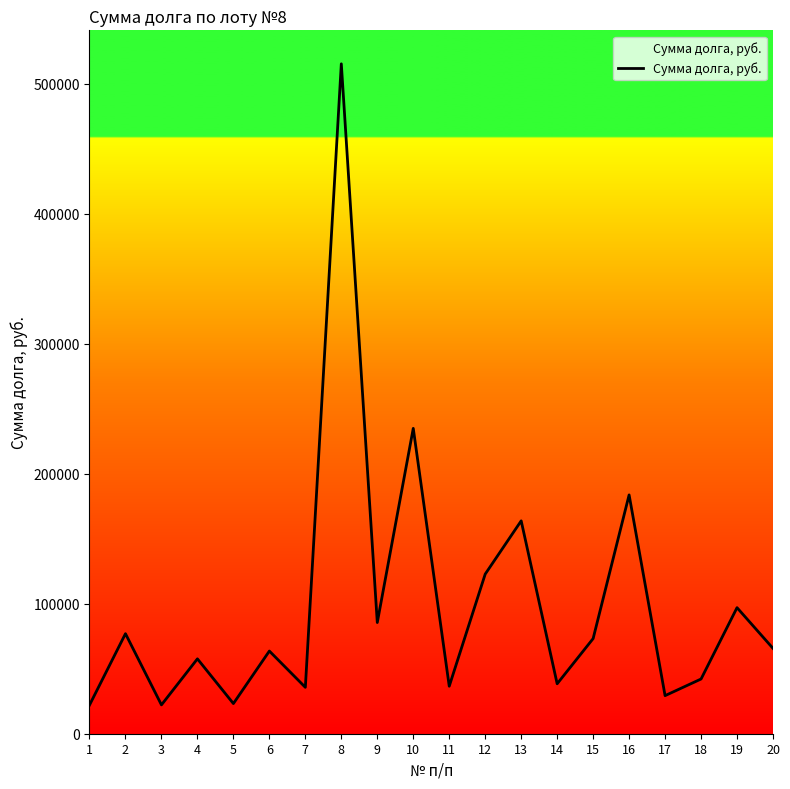

What is the minimum value shown in the chart?

22032.2